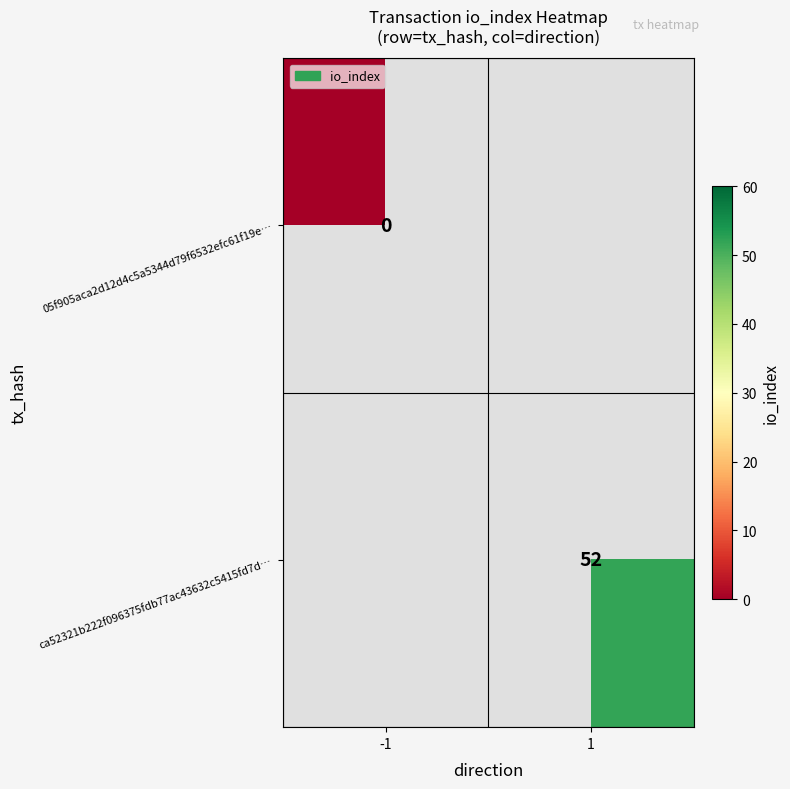

At how many categories does at least one series exceed 43?

1